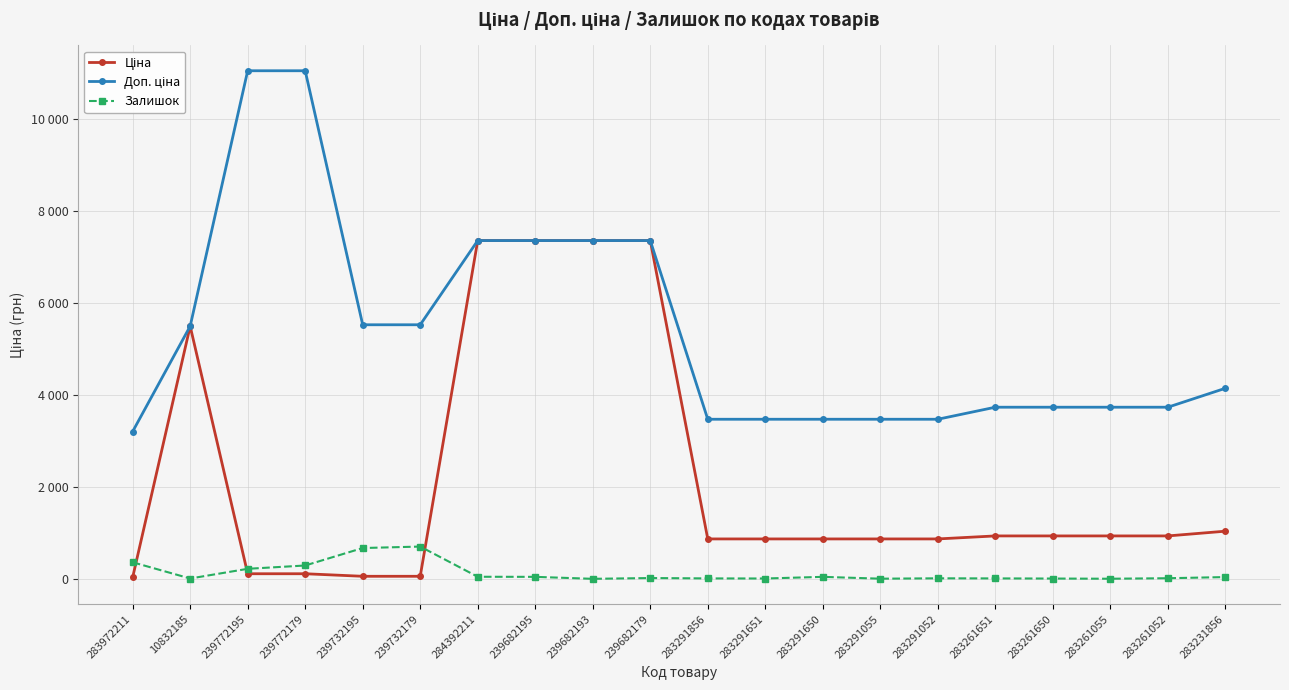

Between 239732179 and 283291856, which series saw the biggest shift?

Доп. ціна